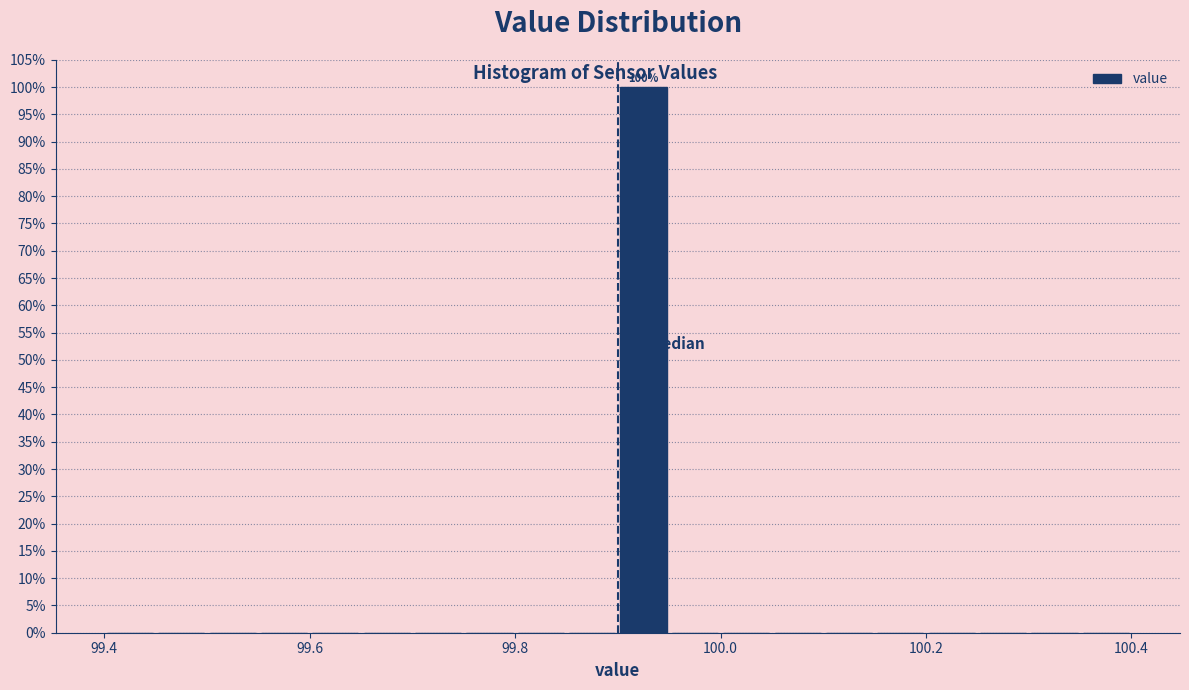

Read against the x-axis, roughly where is the centre of the tallest bar?

99.92